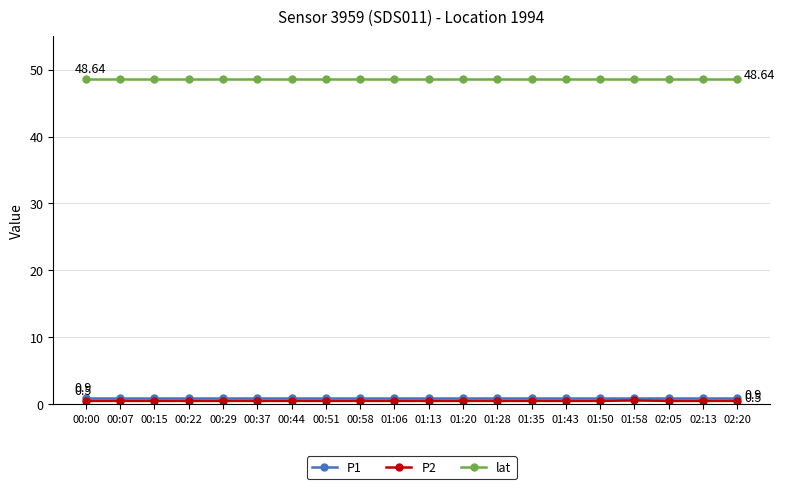

True or false: lat and P2 intersect in this chart.

False